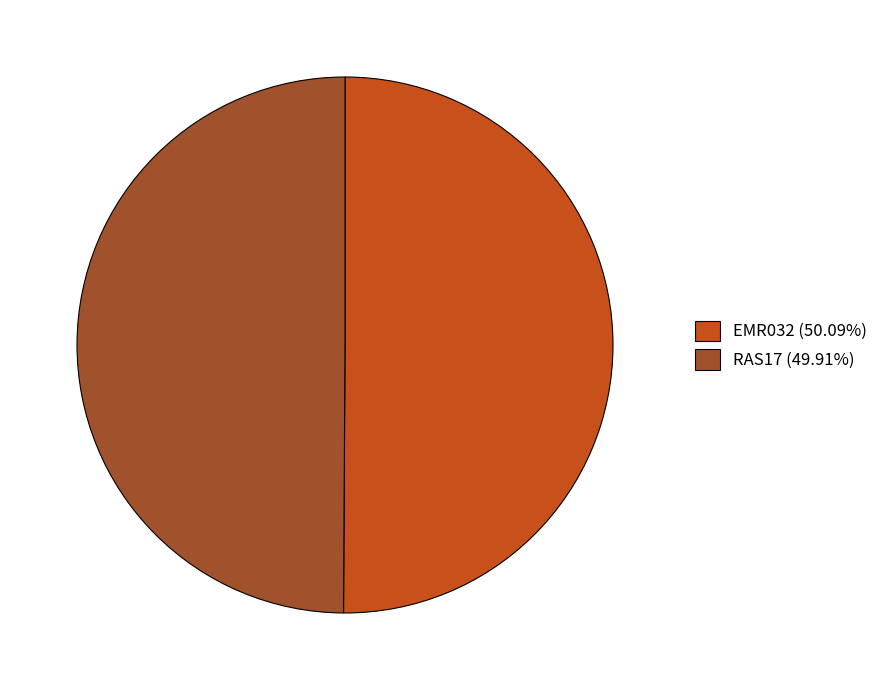

Approximately how many times larger is the value at EMR032 compared to RAS17?

1.0